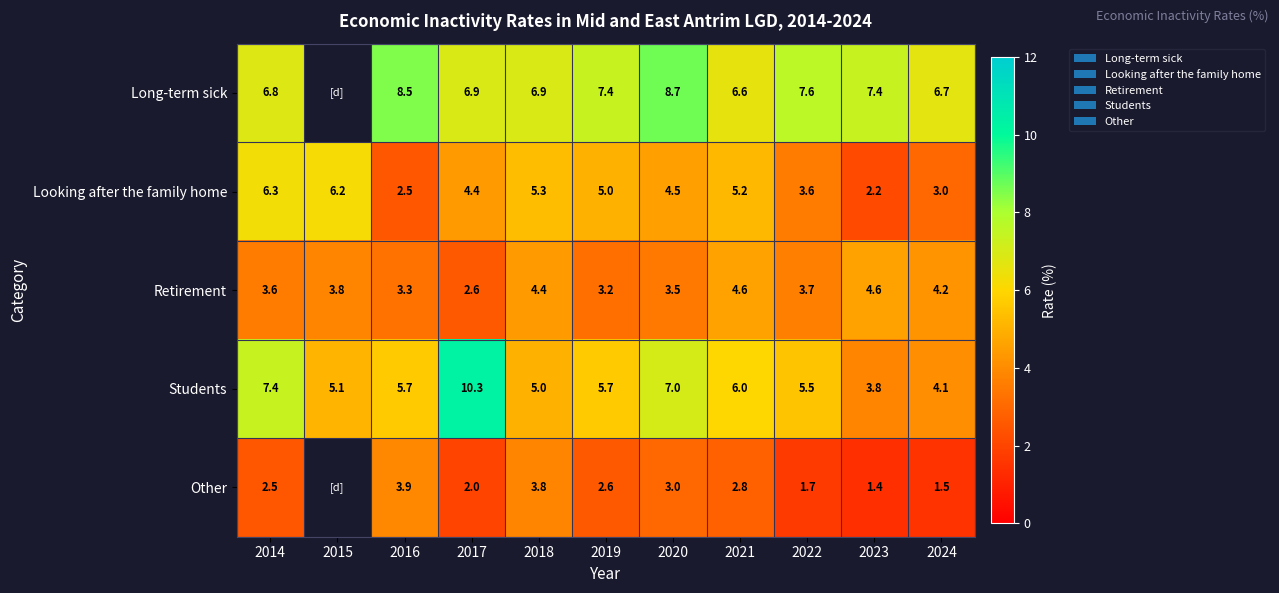

True or false: Students has a value of 2.0 at 2020.

False